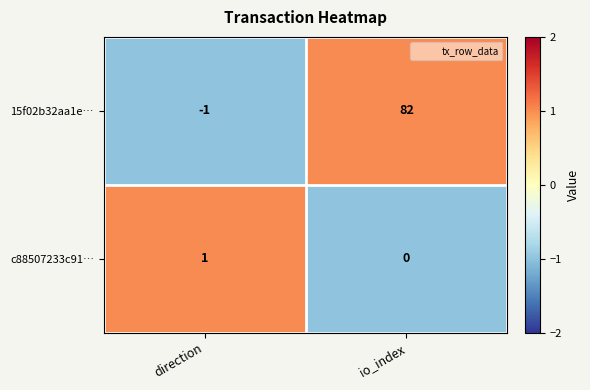

Which category has the highest value across all series?

io_index